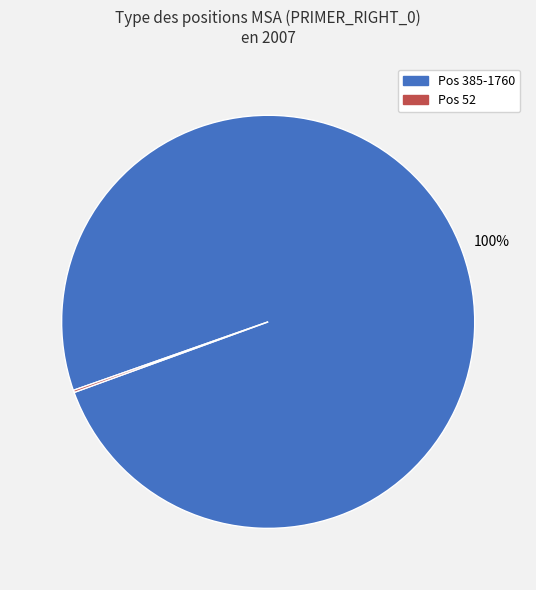

The Pos 385-1760 slice represents 100% of the pie. True or false?

True